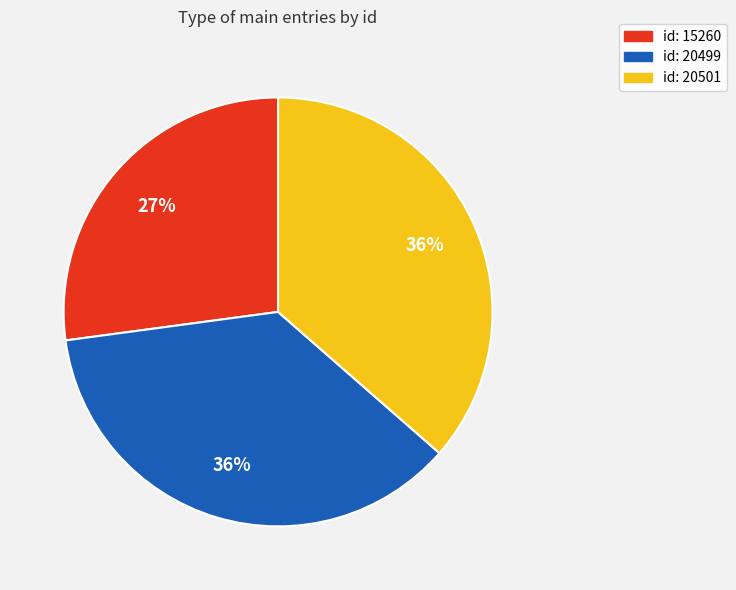

Approximately how many times larger is the value at id: 20501 compared to id: 15260?

1.3